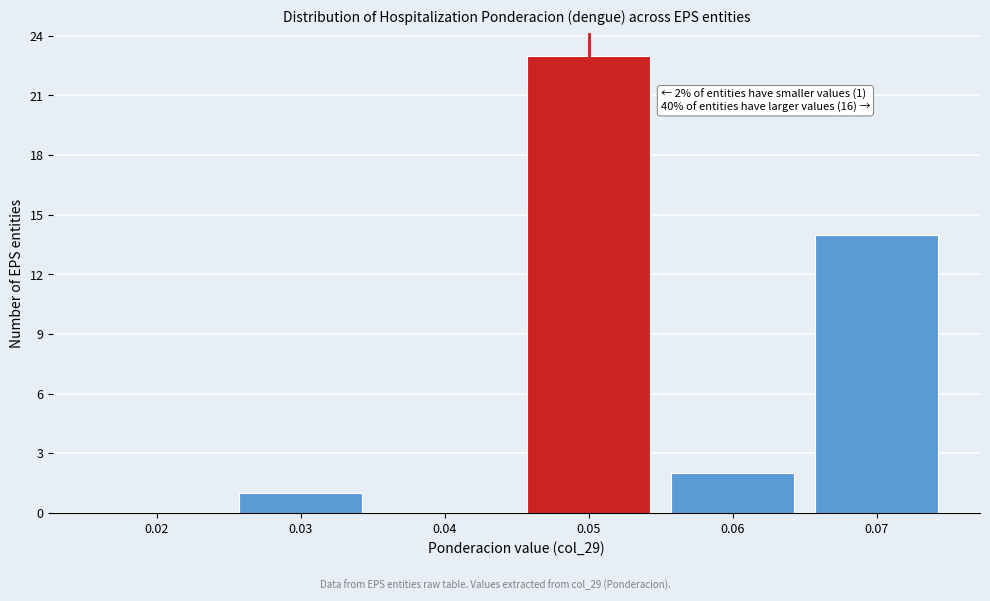

Over which range of the x-axis is the bar tallest?

0.045 to 0.055